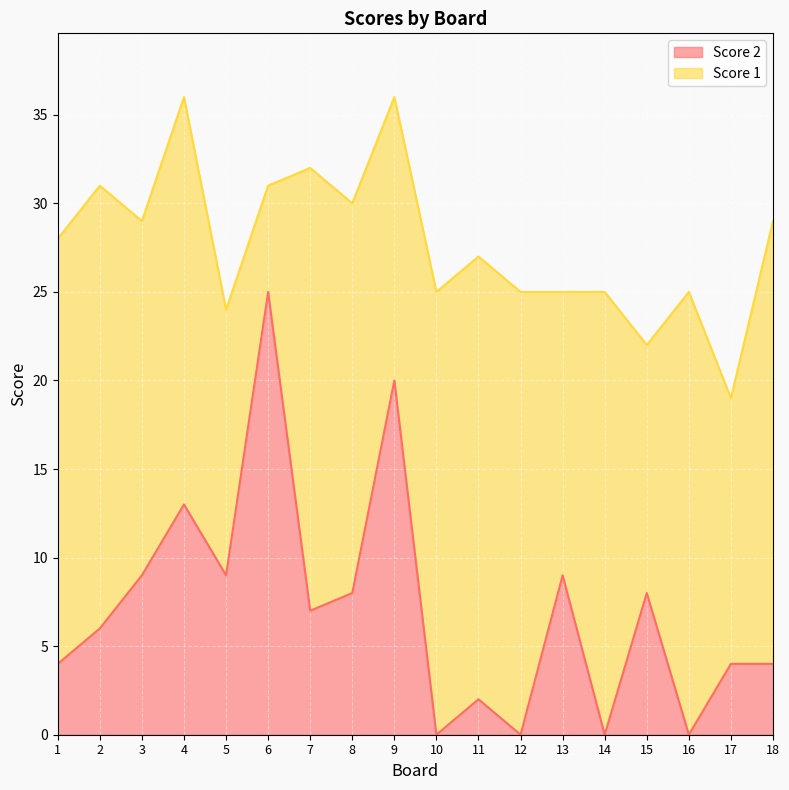

Rank the categories by value from highest to lowest.

6, 9, 4, 3, 5, 13, 8, 15, 7, 2, 1, 17, 18, 11, 10, 12, 14, 16